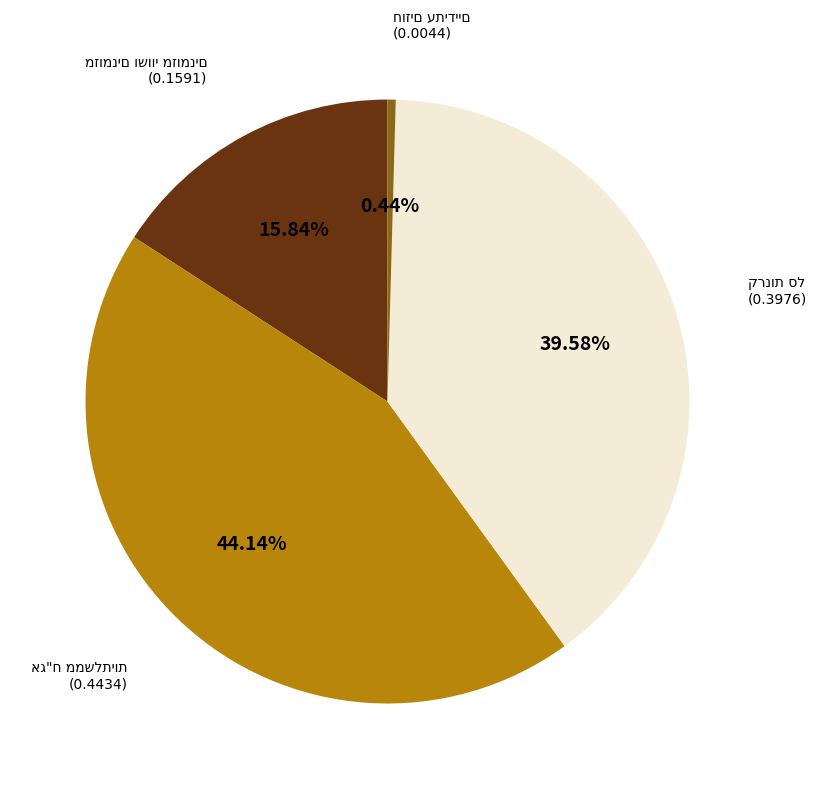

Does any single category account for the majority?

No